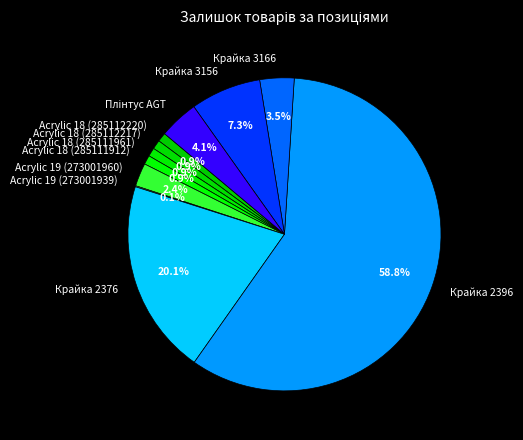

To the nearest percent, what is the difference between the Acrylic 18 (285112217) and Крайка 2376 slice percentages?

19%